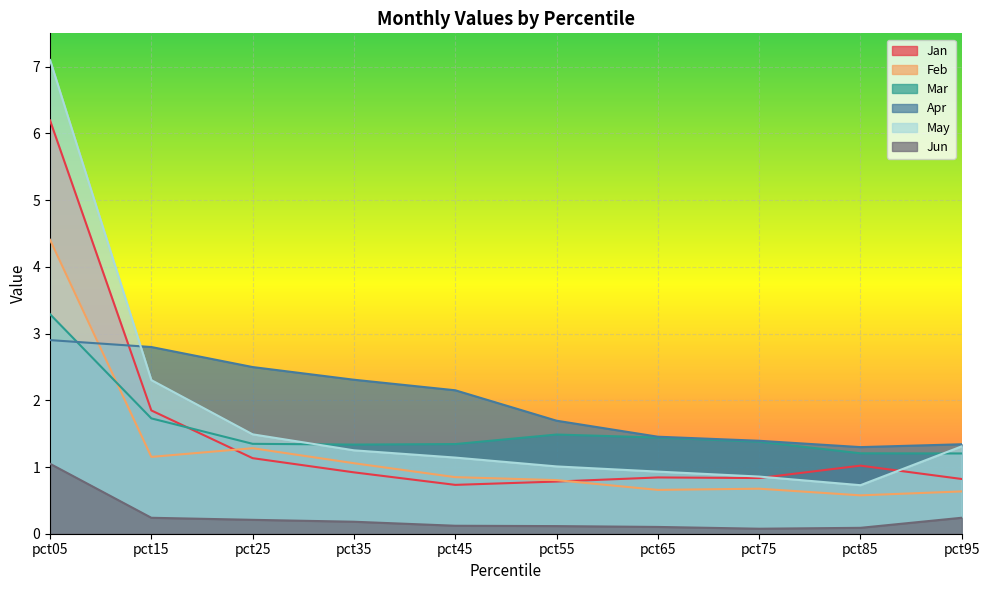

Which series has the largest total across all categories?

Apr